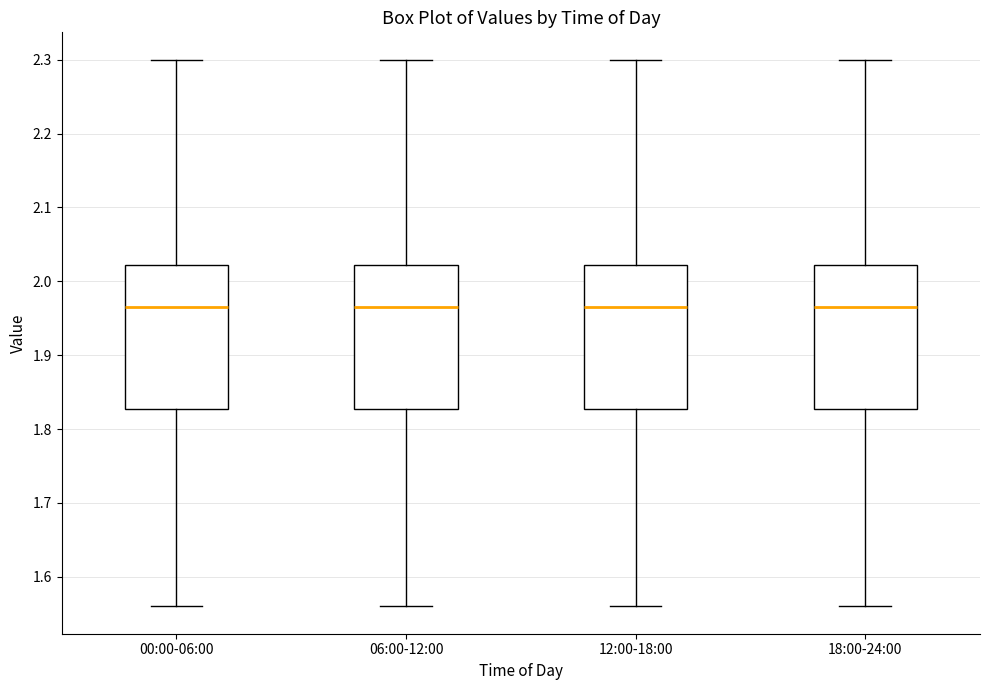

Reading left to right, read every box against the y-axis: the position of its median line, the range the box covers, and the ends of its whiskers. The values are not printed on the chart, so give them approximately, as read against the axis.

00:00-06:00: median 1.97, box 1.83 to 2.02, whiskers 1.56 to 2.30
06:00-12:00: median 1.97, box 1.83 to 2.02, whiskers 1.56 to 2.30
12:00-18:00: median 1.97, box 1.83 to 2.02, whiskers 1.56 to 2.30
18:00-24:00: median 1.97, box 1.83 to 2.02, whiskers 1.56 to 2.30